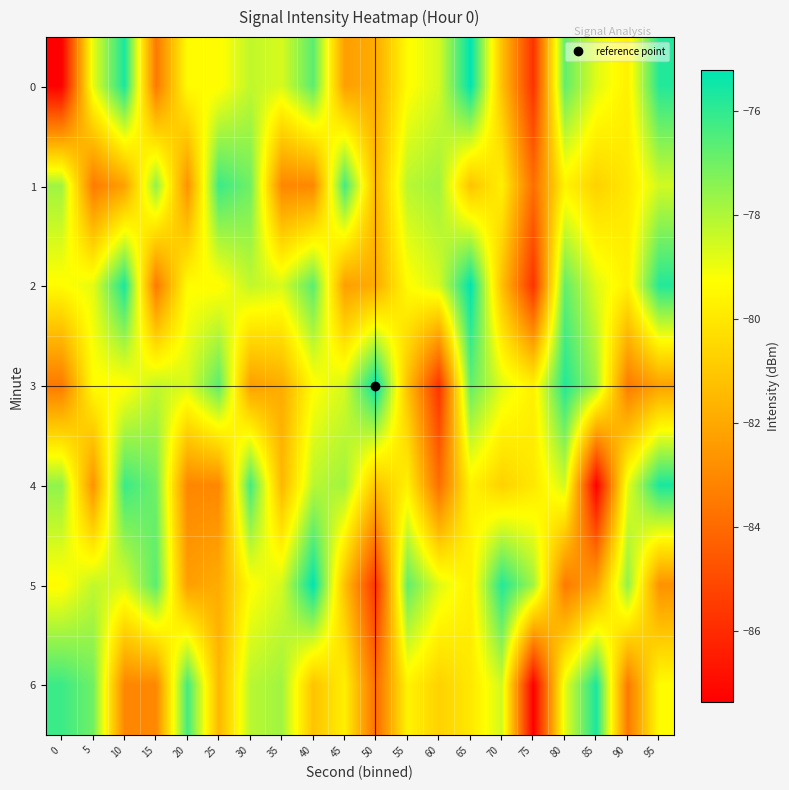

Reading left to right, extract all data points from this chart.

0: 0=-87.4	5=-78.9	10=-75.6	15=-83.5	20=-79.3	25=-79.4	30=-78.3	35=-78.6	40=-76.7	45=-82.3	50=-81.9	55=-79.4	60=-78.6	65=-75.2	70=-81.3	75=-85.8	80=-76.8	85=-78.8	90=-79.7	95=-75.8
1: 0=-77.8	5=-83.5	10=-82.2	15=-77.5	20=-82.7	25=-76.2	30=-77.0	35=-83.1	40=-83.0	45=-76.3	50=-81.5	55=-78.2	60=-77.8	65=-81.2	70=-79.7	75=-83.9	80=-79.6	85=-80.7	90=-80.0	95=-78.5
2: 0=-79.3	5=-78.9	10=-75.6	15=-83.5	20=-79.3	25=-79.4	30=-78.3	35=-78.6	40=-76.7	45=-82.3	50=-81.9	55=-79.4	60=-78.6	65=-75.2	70=-81.3	75=-85.8	80=-76.8	85=-78.8	90=-79.7	95=-75.8
3: 0=-83.5	5=-79.3	10=-79.4	15=-78.3	20=-78.6	25=-76.7	30=-82.3	35=-81.9	40=-79.4	45=-78.6	50=-75.2	55=-81.3	60=-85.8	65=-76.8	70=-78.8	75=-79.7	80=-75.8	85=-77.8	90=-83.5	95=-82.2
4: 0=-77.5	5=-82.7	10=-76.2	15=-77.0	20=-83.1	25=-83.0	30=-76.3	35=-81.5	40=-78.2	45=-77.8	50=-81.2	55=-79.7	60=-83.9	65=-79.6	70=-80.7	75=-80.0	80=-78.5	85=-87.4	90=-78.9	95=-75.6
5: 0=-79.4	5=-78.3	10=-78.6	15=-76.7	20=-82.3	25=-81.9	30=-79.4	35=-78.6	40=-75.2	45=-81.3	50=-85.8	55=-76.8	60=-78.8	65=-79.7	70=-75.8	75=-77.8	80=-83.5	85=-82.2	90=-77.5	95=-82.7
6: 0=-76.2	5=-77.0	10=-83.1	15=-83.0	20=-76.3	25=-81.5	30=-78.2	35=-77.8	40=-81.2	45=-79.7	50=-83.9	55=-79.6	60=-80.7	65=-80.0	70=-78.5	75=-87.4	80=-78.9	85=-75.6	90=-83.5	95=-79.3